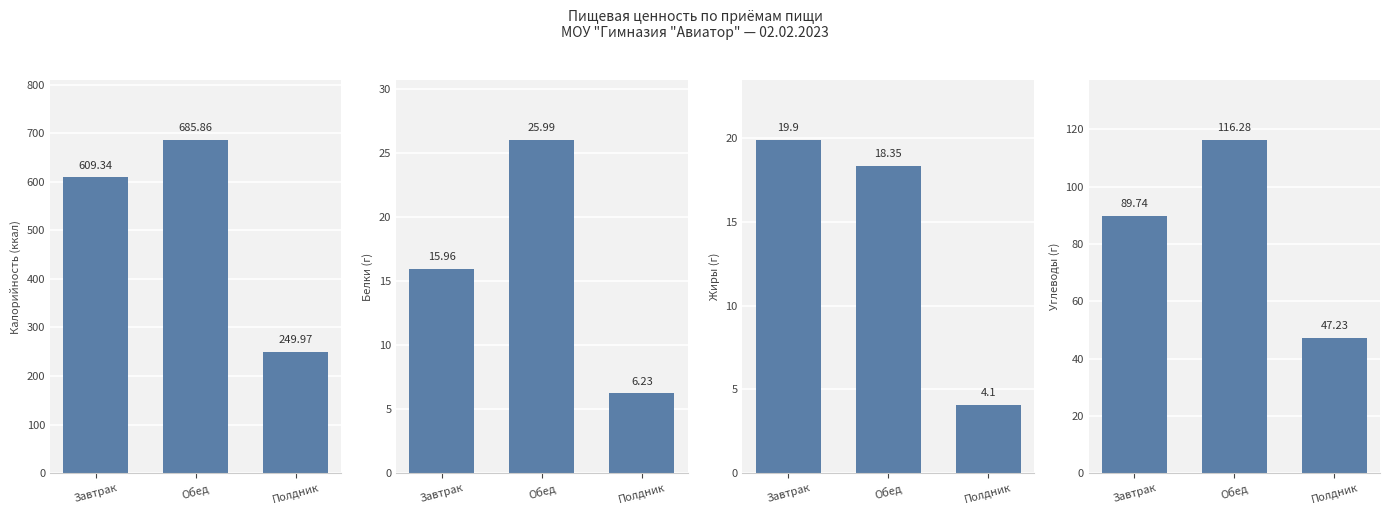

Which series has the largest total across all categories?

Калорийность (ккал)